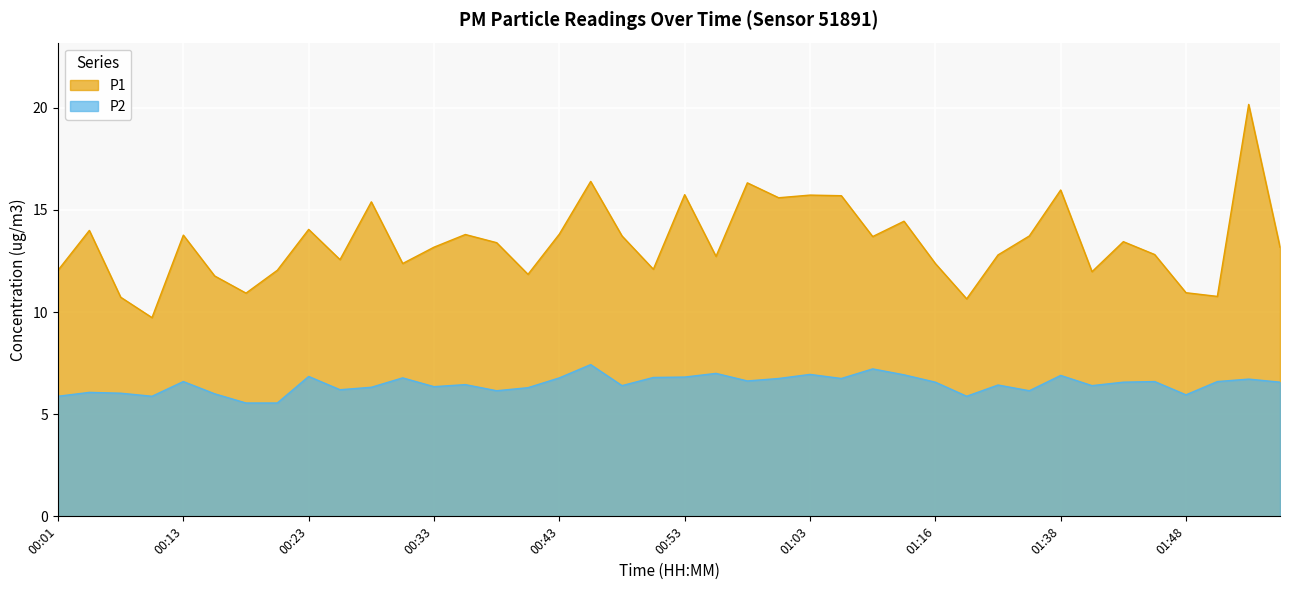

Which label corresponds to the smallest value in the chart?

00:18